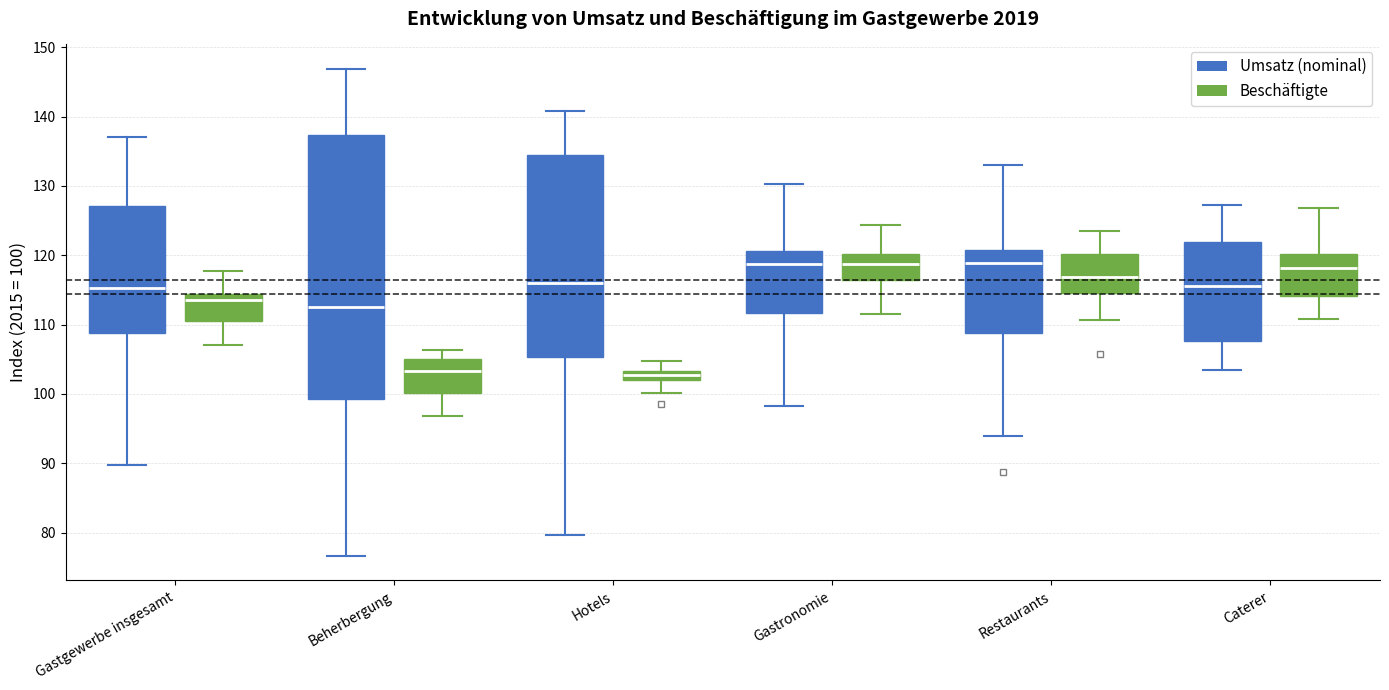

Which box is the tallest, from its lower edge to its upper edge?

Beherbergung (Umsatz (nominal))